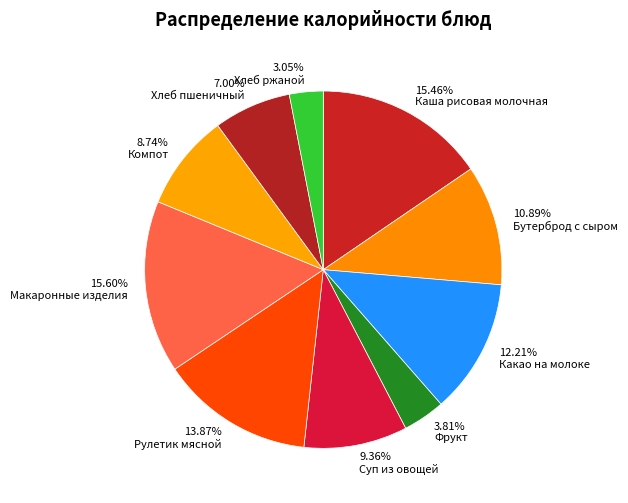

Count the number of slices in the pie.

10